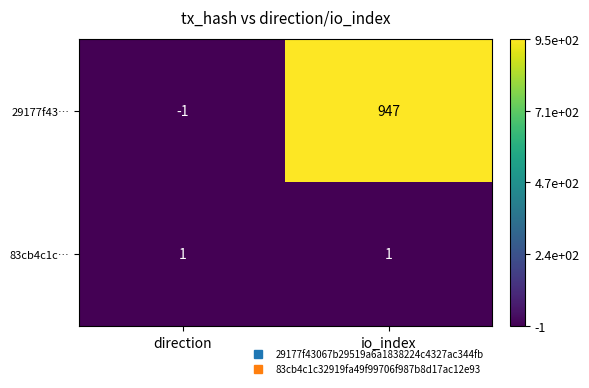

Which series has the largest range (max minus min)?

29177f43…